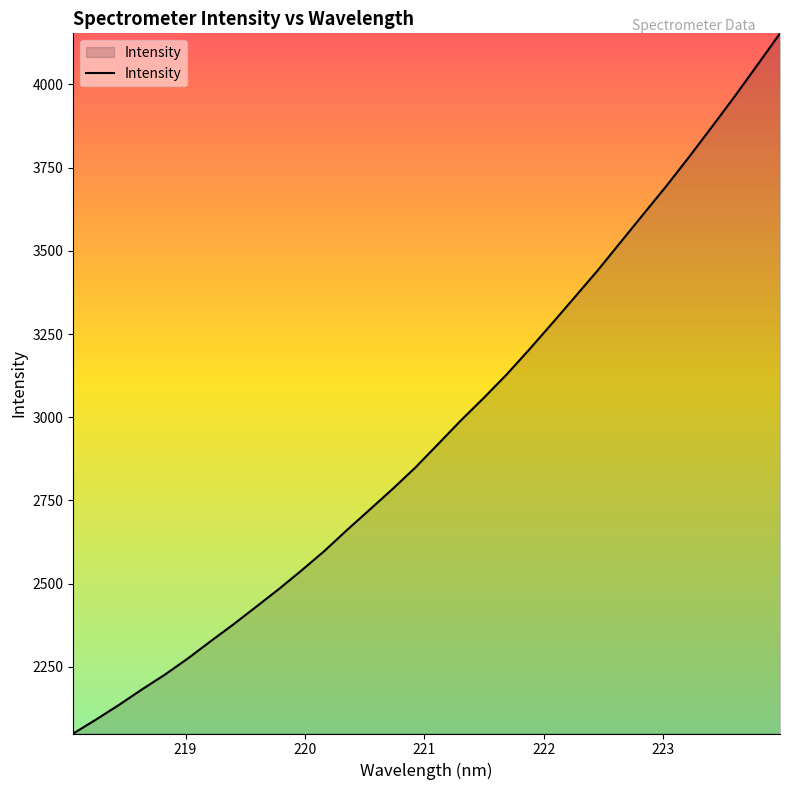

What is the greatest value displayed?

4153.2